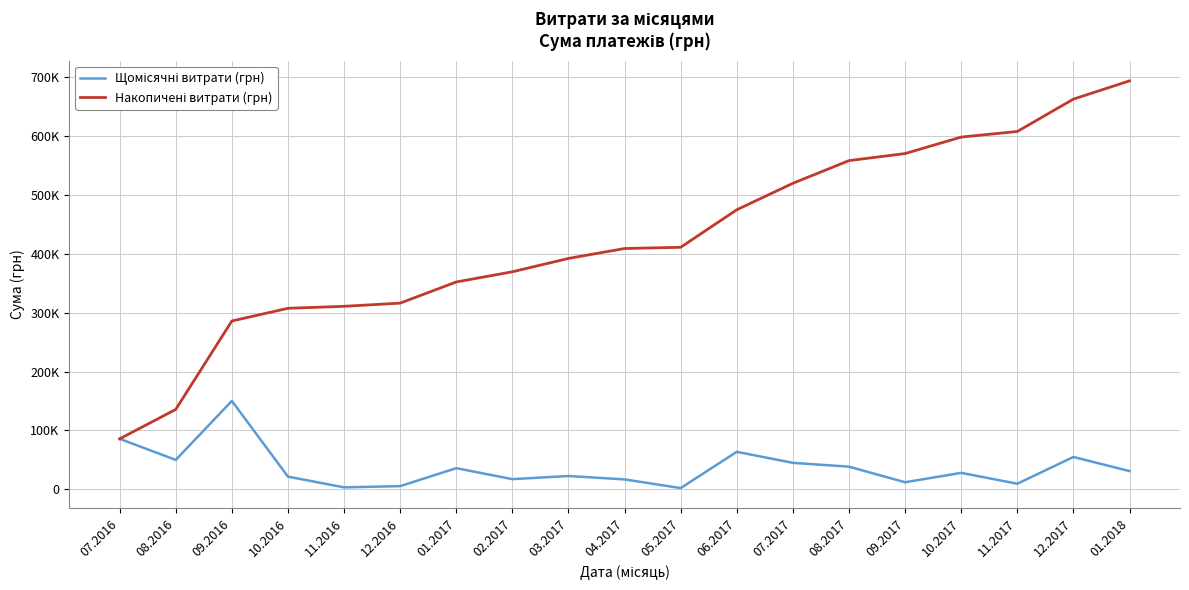

What is the difference between the Накопичені витрати (грн) values at 10.2017 and 11.2016?

287519.0